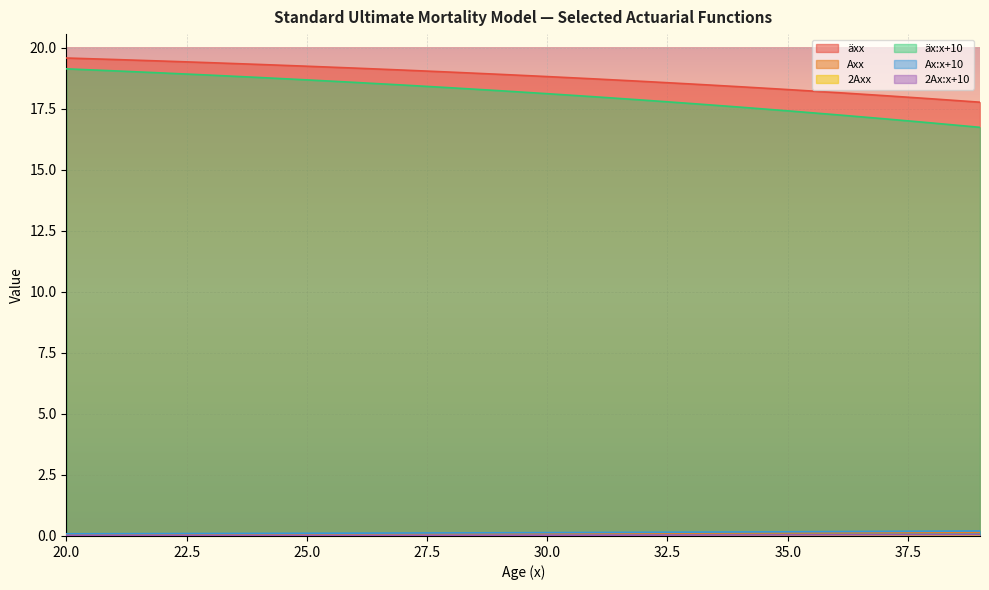

How many lines are shown in the chart?

6